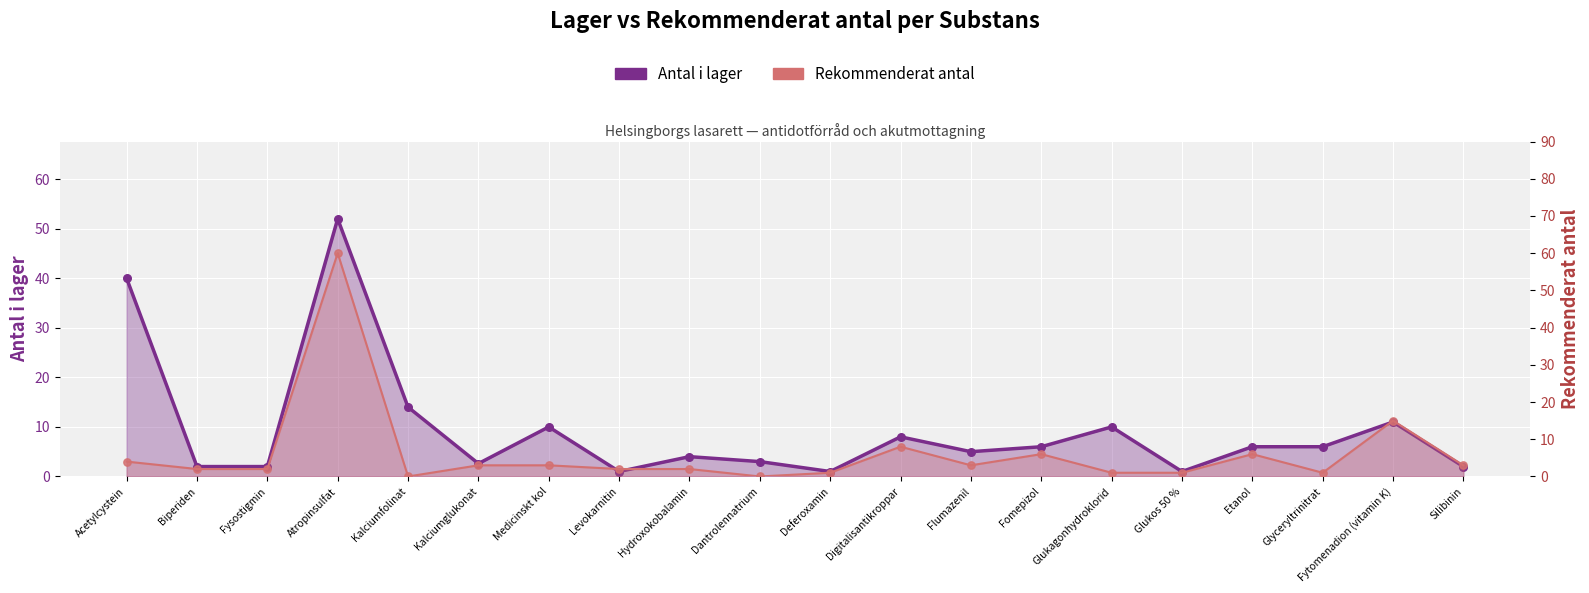

Which series has the largest total across all categories?

Antal i lager